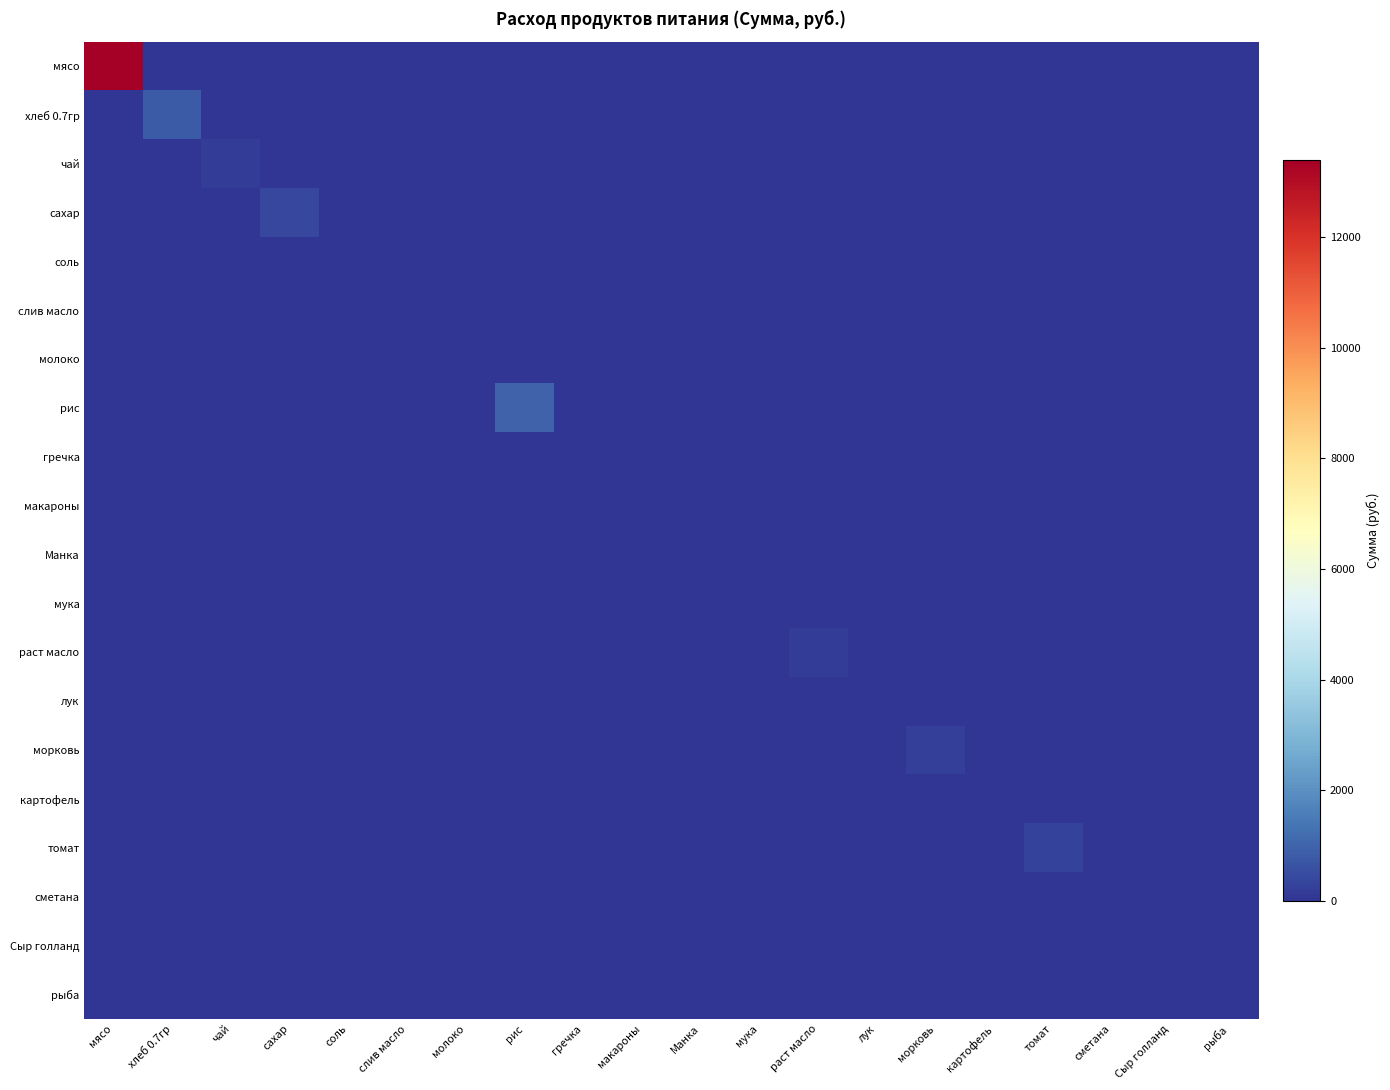

Reading left to right, transcribe all the data shown in this chart.

мясо: мясо=13398.0	хлеб 0.7гр=0.0	чай=0.0	сахар=0.0	соль=0.0	слив масло=0.0	молоко=0.0	рис=0.0	гречка=0.0	макароны=0.0	Манка=0.0	мука=0.0	раст масло=0.0	лук=0.0	морковь=0.0	картофель=0.0	томат=0.0	сметана=0.0	Сыр голланд=0.0	рыба=0.0
хлеб 0.7гр: мясо=0.0	хлеб 0.7гр=795.4	чай=0.0	сахар=0.0	соль=0.0	слив масло=0.0	молоко=0.0	рис=0.0	гречка=0.0	макароны=0.0	Манка=0.0	мука=0.0	раст масло=0.0	лук=0.0	морковь=0.0	картофель=0.0	томат=0.0	сметана=0.0	Сыр голланд=0.0	рыба=0.0
чай: мясо=0.0	хлеб 0.7гр=0.0	чай=174.0	сахар=0.0	соль=0.0	слив масло=0.0	молоко=0.0	рис=0.0	гречка=0.0	макароны=0.0	Манка=0.0	мука=0.0	раст масло=0.0	лук=0.0	морковь=0.0	картофель=0.0	томат=0.0	сметана=0.0	Сыр голланд=0.0	рыба=0.0
сахар: мясо=0.0	хлеб 0.7гр=0.0	чай=0.0	сахар=382.8	соль=0.0	слив масло=0.0	молоко=0.0	рис=0.0	гречка=0.0	макароны=0.0	Манка=0.0	мука=0.0	раст масло=0.0	лук=0.0	морковь=0.0	картофель=0.0	томат=0.0	сметана=0.0	Сыр голланд=0.0	рыба=0.0
соль: мясо=0.0	хлеб 0.7гр=0.0	чай=0.0	сахар=0.0	соль=20.9	слив масло=0.0	молоко=0.0	рис=0.0	гречка=0.0	макароны=0.0	Манка=0.0	мука=0.0	раст масло=0.0	лук=0.0	морковь=0.0	картофель=0.0	томат=0.0	сметана=0.0	Сыр голланд=0.0	рыба=0.0
слив масло: мясо=0.0	хлеб 0.7гр=0.0	чай=0.0	сахар=0.0	соль=0.0	слив масло=0.0	молоко=0.0	рис=0.0	гречка=0.0	макароны=0.0	Манка=0.0	мука=0.0	раст масло=0.0	лук=0.0	морковь=0.0	картофель=0.0	томат=0.0	сметана=0.0	Сыр голланд=0.0	рыба=0.0
молоко: мясо=0.0	хлеб 0.7гр=0.0	чай=0.0	сахар=0.0	соль=0.0	слив масло=0.0	молоко=0.0	рис=0.0	гречка=0.0	макароны=0.0	Манка=0.0	мука=0.0	раст масло=0.0	лук=0.0	морковь=0.0	картофель=0.0	томат=0.0	сметана=0.0	Сыр голланд=0.0	рыба=0.0
рис: мясо=0.0	хлеб 0.7гр=0.0	чай=0.0	сахар=0.0	соль=0.0	слив масло=0.0	молоко=0.0	рис=981.4	гречка=0.0	макароны=0.0	Манка=0.0	мука=0.0	раст масло=0.0	лук=0.0	морковь=0.0	картофель=0.0	томат=0.0	сметана=0.0	Сыр голланд=0.0	рыба=0.0
гречка: мясо=0.0	хлеб 0.7гр=0.0	чай=0.0	сахар=0.0	соль=0.0	слив масло=0.0	молоко=0.0	рис=0.0	гречка=0.0	макароны=0.0	Манка=0.0	мука=0.0	раст масло=0.0	лук=0.0	морковь=0.0	картофель=0.0	томат=0.0	сметана=0.0	Сыр голланд=0.0	рыба=0.0
макароны: мясо=0.0	хлеб 0.7гр=0.0	чай=0.0	сахар=0.0	соль=0.0	слив масло=0.0	молоко=0.0	рис=0.0	гречка=0.0	макароны=0.0	Манка=0.0	мука=0.0	раст масло=0.0	лук=0.0	морковь=0.0	картофель=0.0	томат=0.0	сметана=0.0	Сыр голланд=0.0	рыба=0.0
Манка: мясо=0.0	хлеб 0.7гр=0.0	чай=0.0	сахар=0.0	соль=0.0	слив масло=0.0	молоко=0.0	рис=0.0	гречка=0.0	макароны=0.0	Манка=0.0	мука=0.0	раст масло=0.0	лук=0.0	морковь=0.0	картофель=0.0	томат=0.0	сметана=0.0	Сыр голланд=0.0	рыба=0.0
мука: мясо=0.0	хлеб 0.7гр=0.0	чай=0.0	сахар=0.0	соль=0.0	слив масло=0.0	молоко=0.0	рис=0.0	гречка=0.0	макароны=0.0	Манка=0.0	мука=0.0	раст масло=0.0	лук=0.0	морковь=0.0	картофель=0.0	томат=0.0	сметана=0.0	Сыр голланд=0.0	рыба=0.0
раст масло: мясо=0.0	хлеб 0.7гр=0.0	чай=0.0	сахар=0.0	соль=0.0	слив масло=0.0	молоко=0.0	рис=0.0	гречка=0.0	макароны=0.0	Манка=0.0	мука=0.0	раст масло=200.1	лук=0.0	морковь=0.0	картофель=0.0	томат=0.0	сметана=0.0	Сыр голланд=0.0	рыба=0.0
лук: мясо=0.0	хлеб 0.7гр=0.0	чай=0.0	сахар=0.0	соль=0.0	слив масло=0.0	молоко=0.0	рис=0.0	гречка=0.0	макароны=0.0	Манка=0.0	мука=0.0	раст масло=0.0	лук=52.2	морковь=0.0	картофель=0.0	томат=0.0	сметана=0.0	Сыр голланд=0.0	рыба=0.0
морковь: мясо=0.0	хлеб 0.7гр=0.0	чай=0.0	сахар=0.0	соль=0.0	слив масло=0.0	молоко=0.0	рис=0.0	гречка=0.0	макароны=0.0	Манка=0.0	мука=0.0	раст масло=0.0	лук=0.0	морковь=217.5	картофель=0.0	томат=0.0	сметана=0.0	Сыр голланд=0.0	рыба=0.0
картофель: мясо=0.0	хлеб 0.7гр=0.0	чай=0.0	сахар=0.0	соль=0.0	слив масло=0.0	молоко=0.0	рис=0.0	гречка=0.0	макароны=0.0	Манка=0.0	мука=0.0	раст масло=0.0	лук=0.0	морковь=0.0	картофель=0.0	томат=0.0	сметана=0.0	Сыр голланд=0.0	рыба=0.0
томат: мясо=0.0	хлеб 0.7гр=0.0	чай=0.0	сахар=0.0	соль=0.0	слив масло=0.0	молоко=0.0	рис=0.0	гречка=0.0	макароны=0.0	Манка=0.0	мука=0.0	раст масло=0.0	лук=0.0	морковь=0.0	картофель=0.0	томат=285.9	сметана=0.0	Сыр голланд=0.0	рыба=0.0
сметана: мясо=0.0	хлеб 0.7гр=0.0	чай=0.0	сахар=0.0	соль=0.0	слив масло=0.0	молоко=0.0	рис=0.0	гречка=0.0	макароны=0.0	Манка=0.0	мука=0.0	раст масло=0.0	лук=0.0	морковь=0.0	картофель=0.0	томат=0.0	сметана=0.0	Сыр голланд=0.0	рыба=0.0
Сыр голланд: мясо=0.0	хлеб 0.7гр=0.0	чай=0.0	сахар=0.0	соль=0.0	слив масло=0.0	молоко=0.0	рис=0.0	гречка=0.0	макароны=0.0	Манка=0.0	мука=0.0	раст масло=0.0	лук=0.0	морковь=0.0	картофель=0.0	томат=0.0	сметана=0.0	Сыр голланд=0.0	рыба=0.0
рыба: мясо=0.0	хлеб 0.7гр=0.0	чай=0.0	сахар=0.0	соль=0.0	слив масло=0.0	молоко=0.0	рис=0.0	гречка=0.0	макароны=0.0	Манка=0.0	мука=0.0	раст масло=0.0	лук=0.0	морковь=0.0	картофель=0.0	томат=0.0	сметана=0.0	Сыр голланд=0.0	рыба=0.0